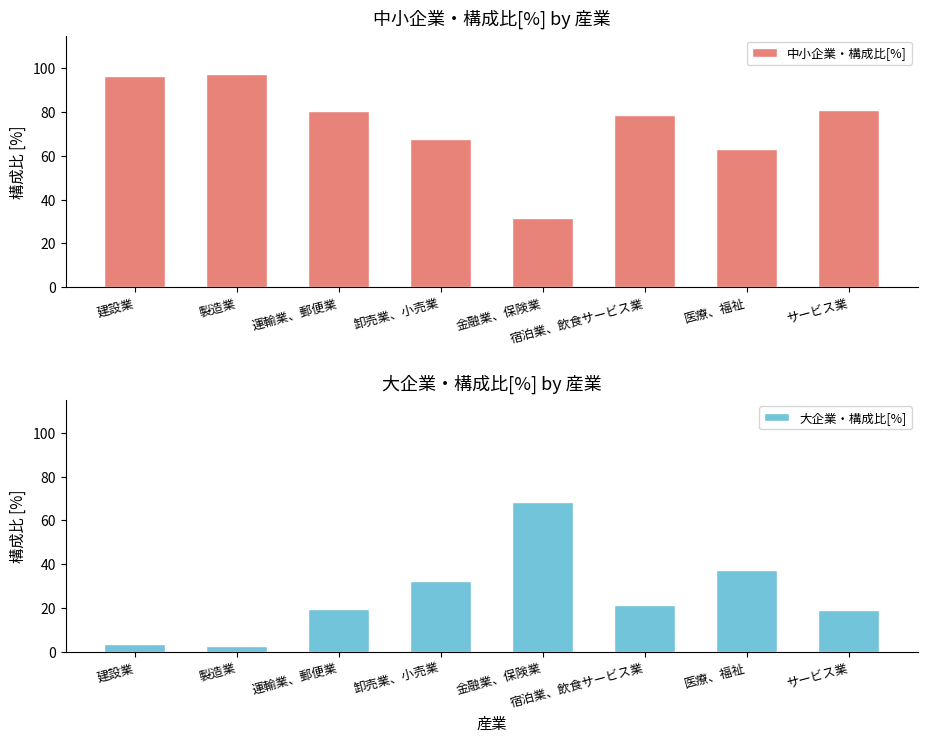

What is the average value of the 大企業・構成比[%] series?

25.4